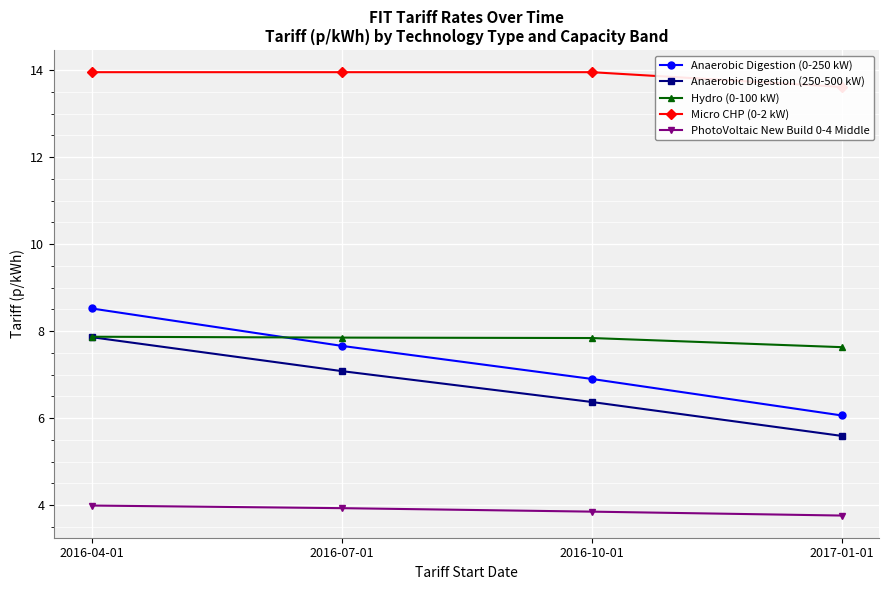

At which label is Anaerobic Digestion (0-250 kW) closest to 7?

2016-10-01